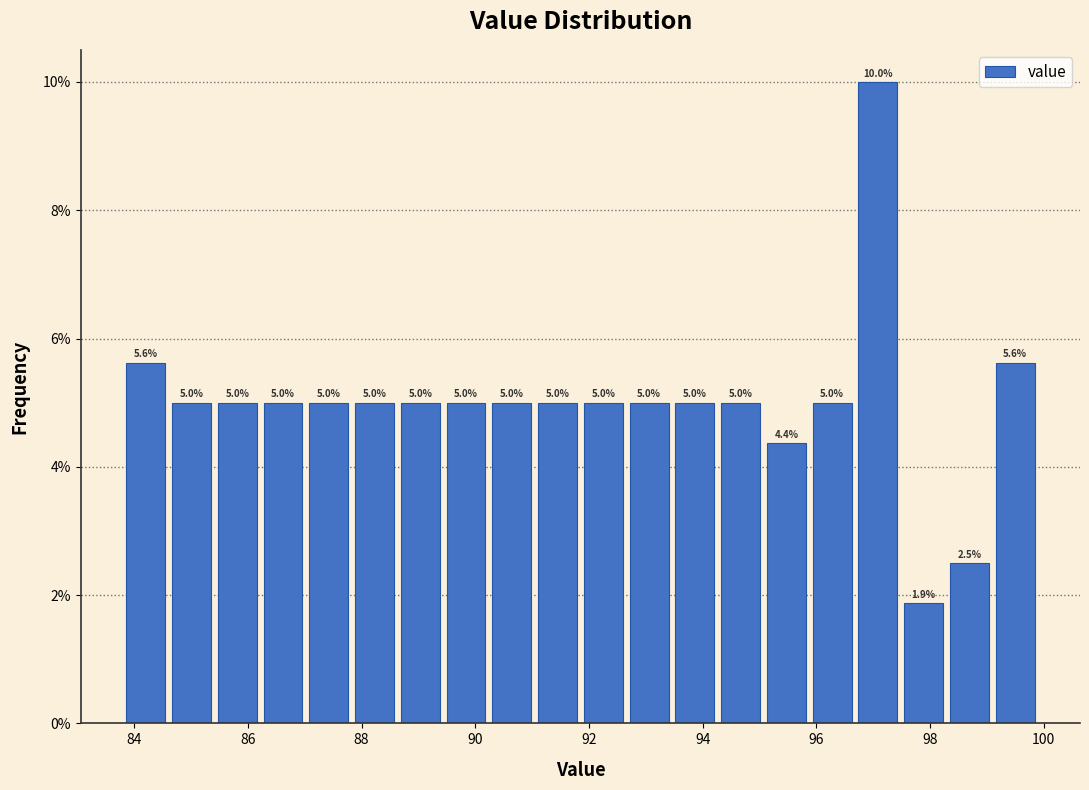

Reading left to right, list every bar in this chart as the range it spans on the x-axis followed by its height. The bar edges are not printed on the chart, so give them approximately, as read against the axis.

83.8 to 84.6: 5.6
84.6 to 85.4: 5.0
85.4 to 86.2: 5.0
86.2 to 87.0: 5.0
87.0 to 87.8: 5.0
87.8 to 88.6: 5.0
88.6 to 89.4: 5.0
89.4 to 90.2: 5.0
90.2 to 91.0: 5.0
91.0 to 91.8: 5.0
91.8 to 92.6: 5.0
92.6 to 93.4: 5.0
93.4 to 94.2: 5.0
94.2 to 95.0: 5.0
95.0 to 95.8: 4.4
95.8 to 96.6: 5.0
96.6 to 97.4: 10.0
97.4 to 98.2: 1.9
98.2 to 99.0: 2.5
99.0 to 100.0: 5.6